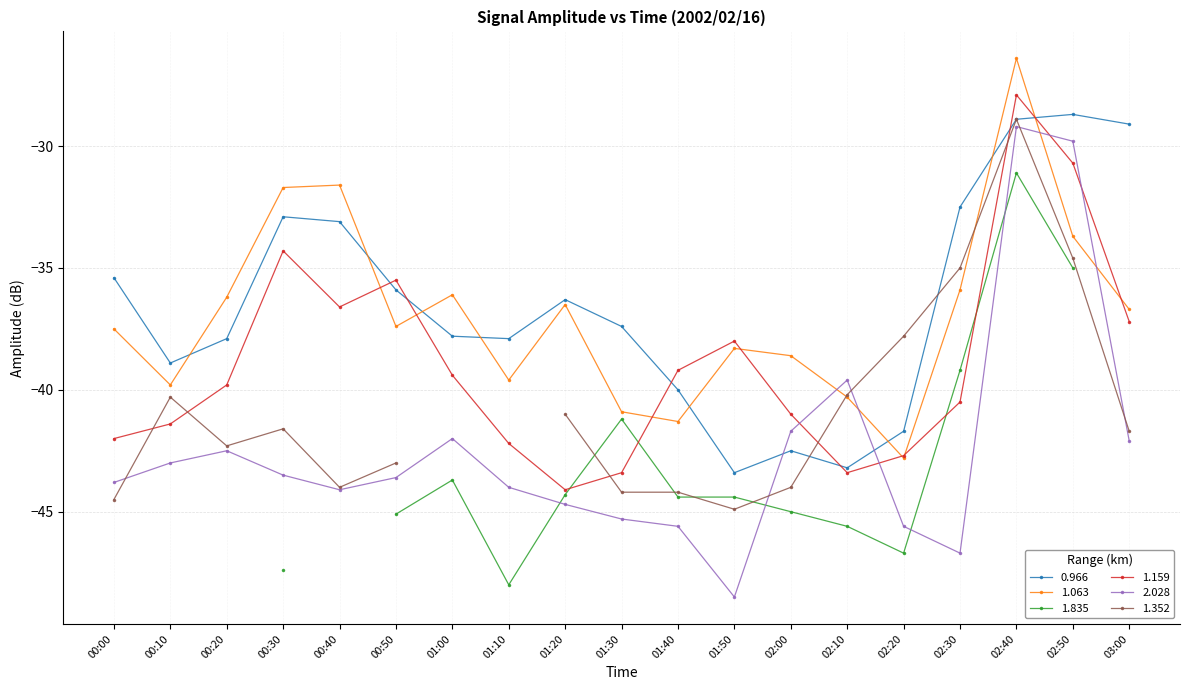

Is the value of 0.966 at 02:30 greater than the value of 1.063 at 01:10?

Yes